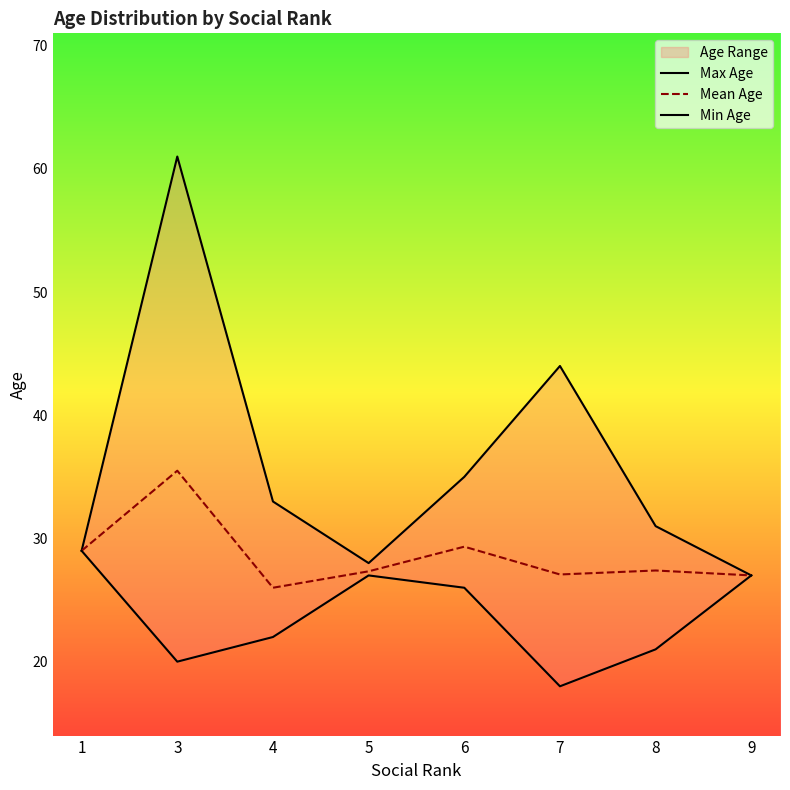

What is the difference between the Mean Age values at 1 and 5?

1.7